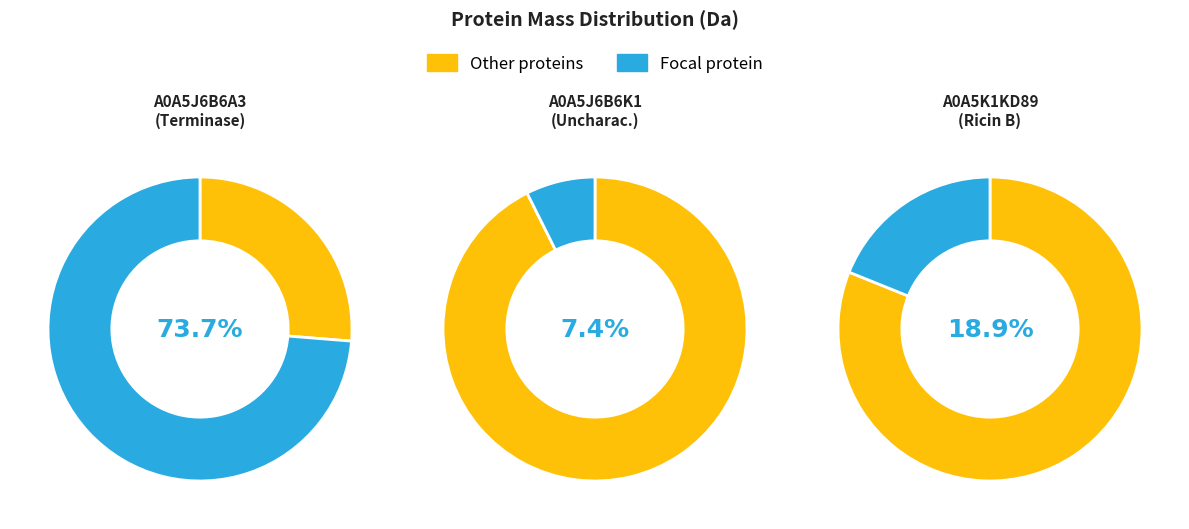

Which category has the biggest portion of the pie?

A0A5J6B6A3